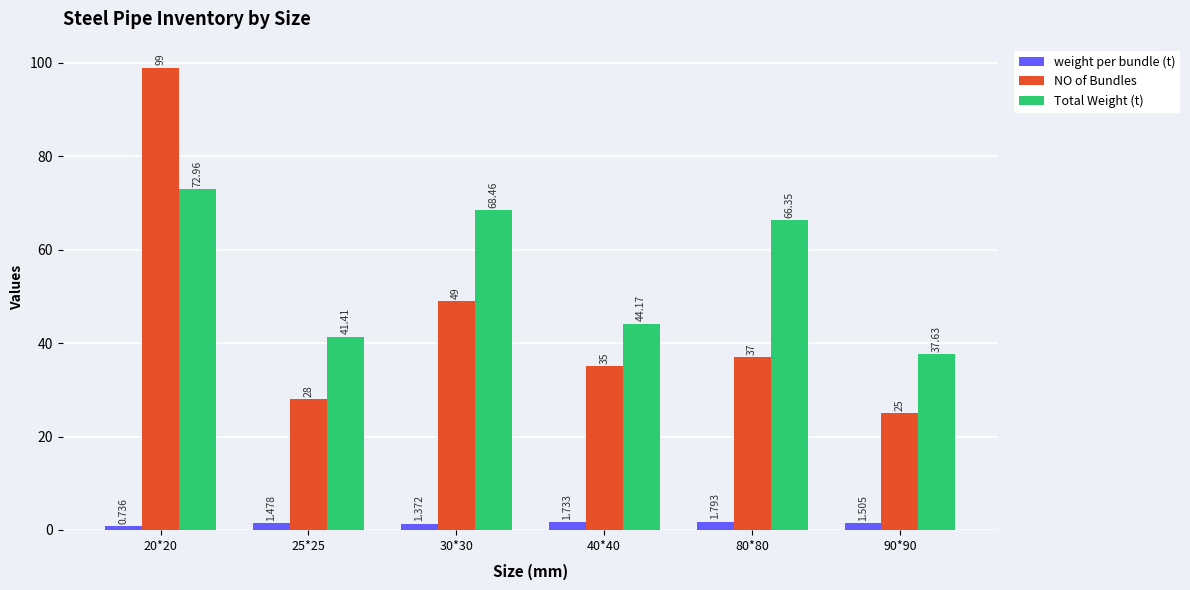

Are the bars horizontal?

No